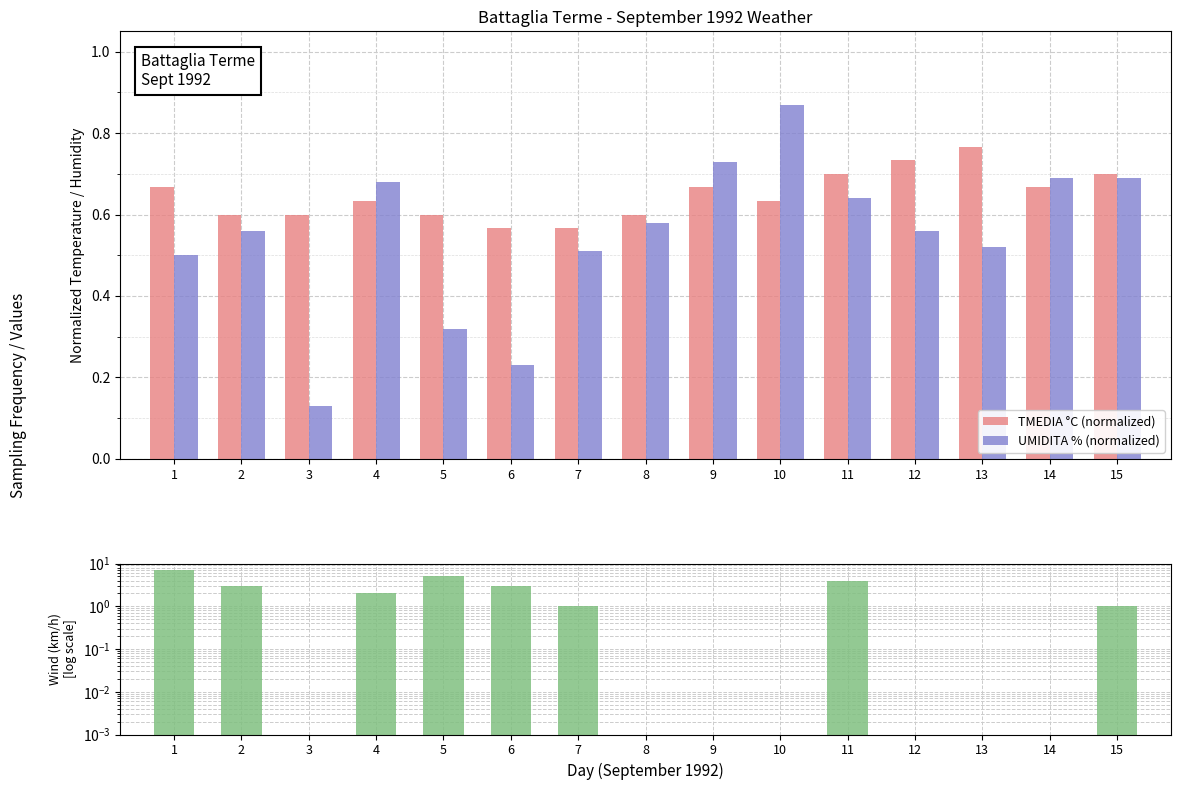

What is the value of the VENTOMEDIA km/h bar at the 11th from the left?

4.0